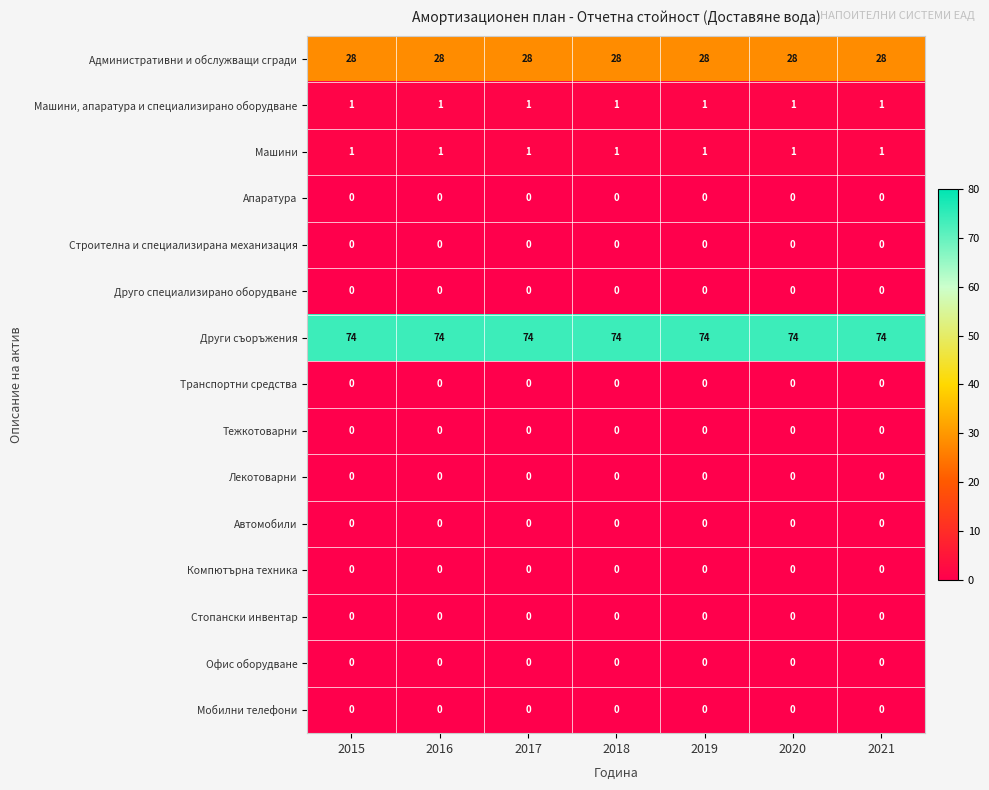

What is the total value across all series at 2018?

104